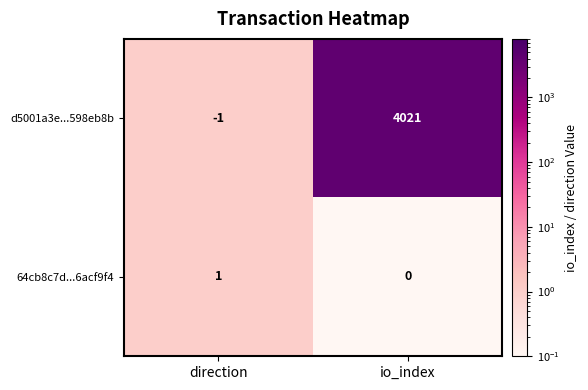

Which series changed the most between direction and io_index?

d5001a3e...598eb8b